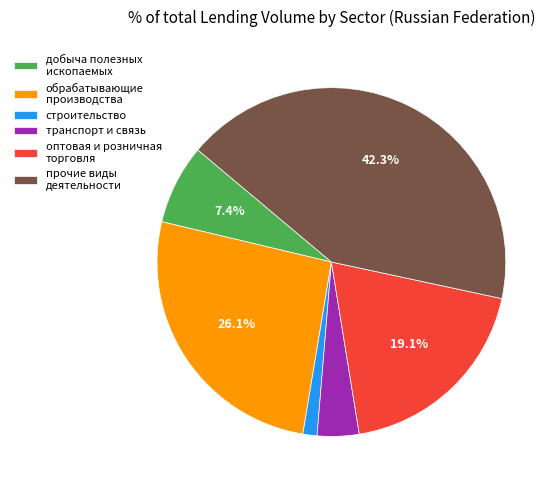

What portion of the pie excludes добыча полезных ископаемых?

92.6%